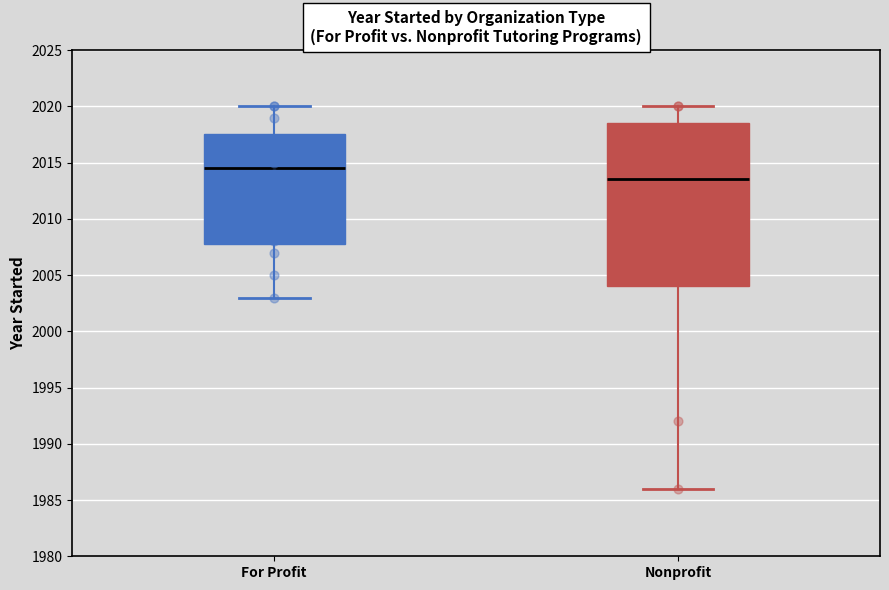

Which box's median line is the lowest?

Nonprofit